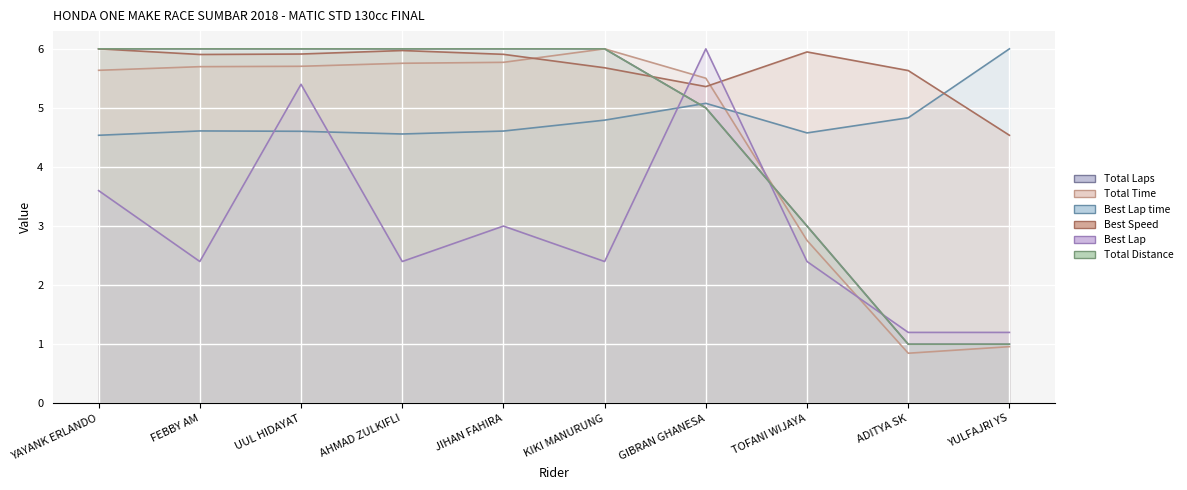

True or false: Best Speed has more than 0 points higher than both neighbors.

True